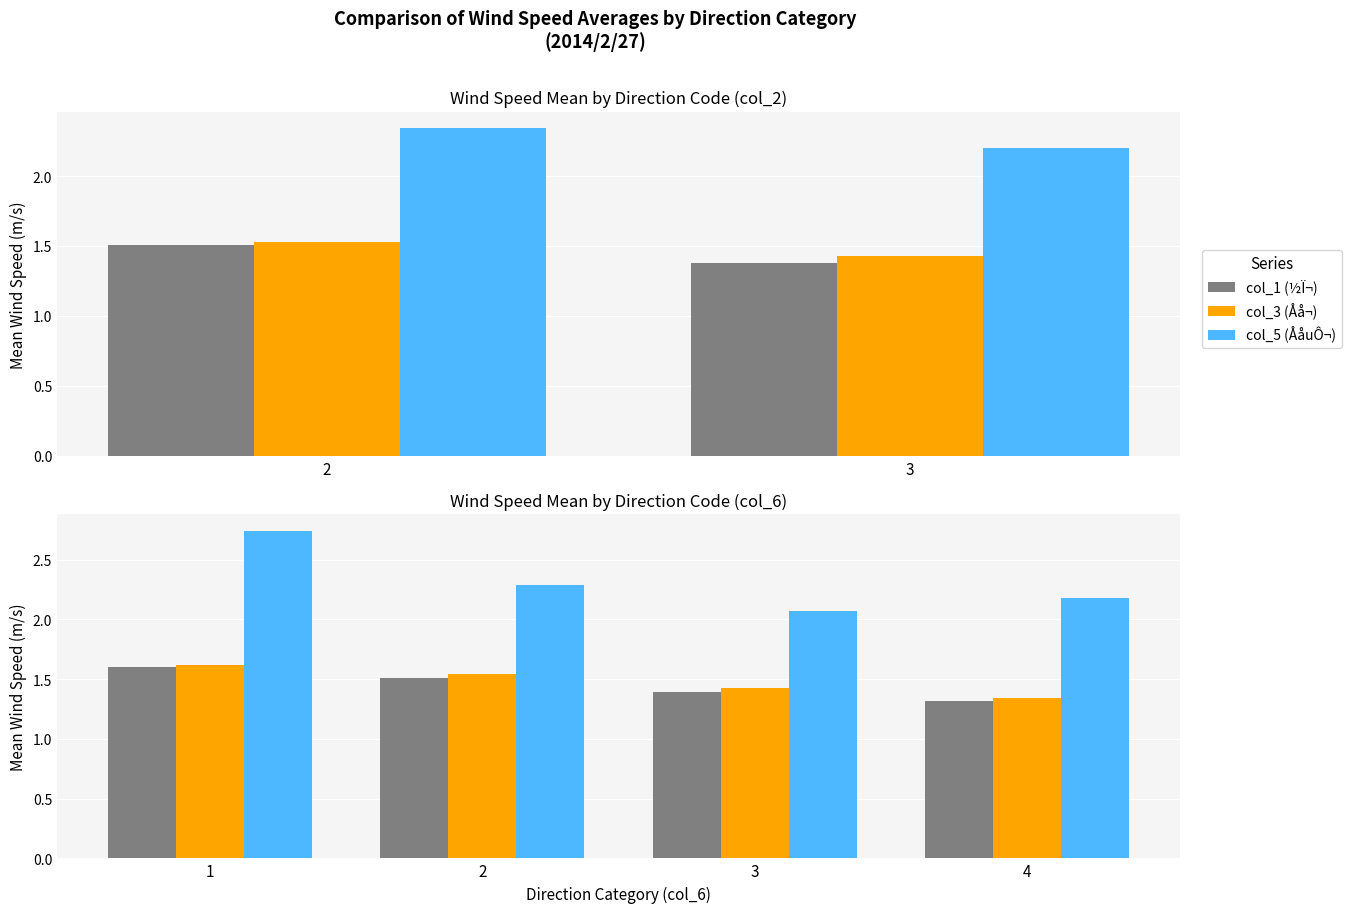

How many categories are shown in the chart?

4